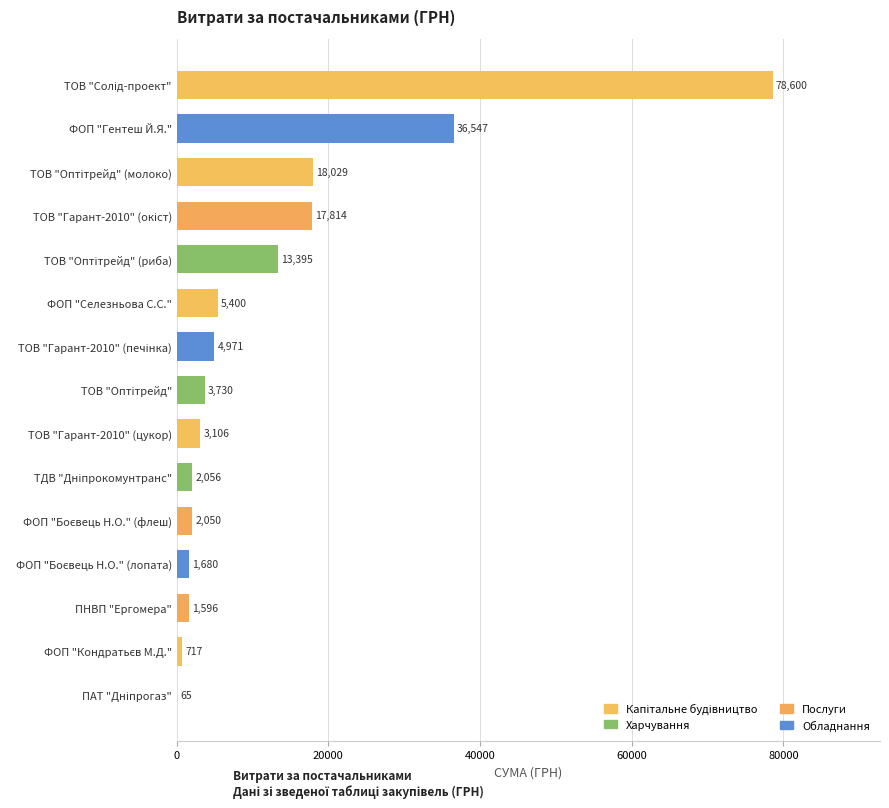

What is the ratio of the value at ФОП "Гентеш Й.Я." to the value at ТОВ "Гарант-2010" (цукор)?

11.8